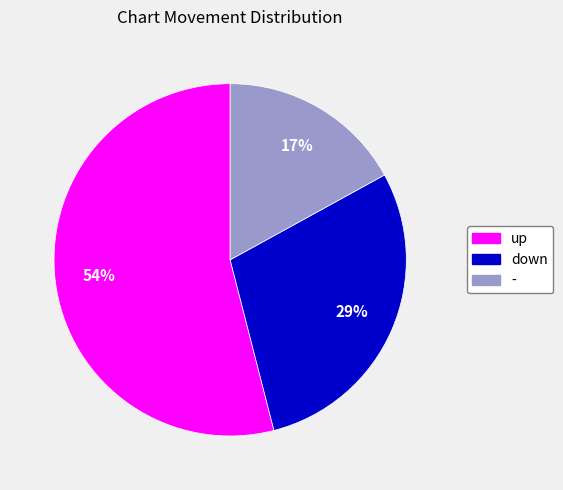

To the nearest percent, what is the average slice percentage?

33%